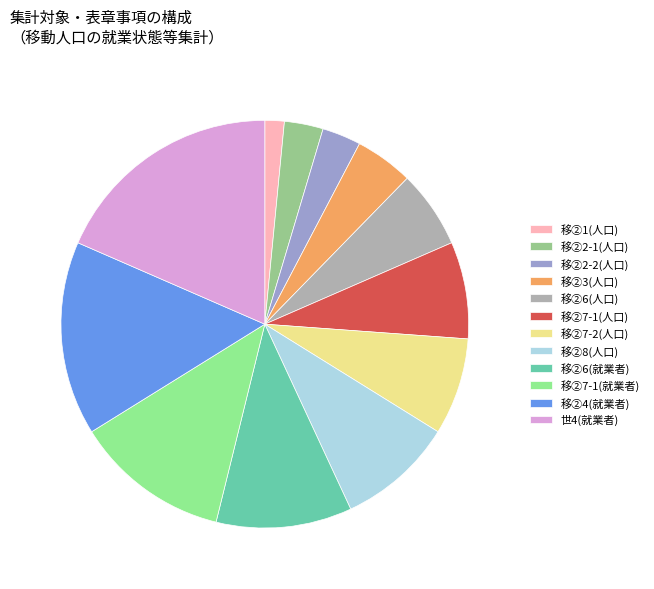

Is there any slice that represents more than half of the pie?

No